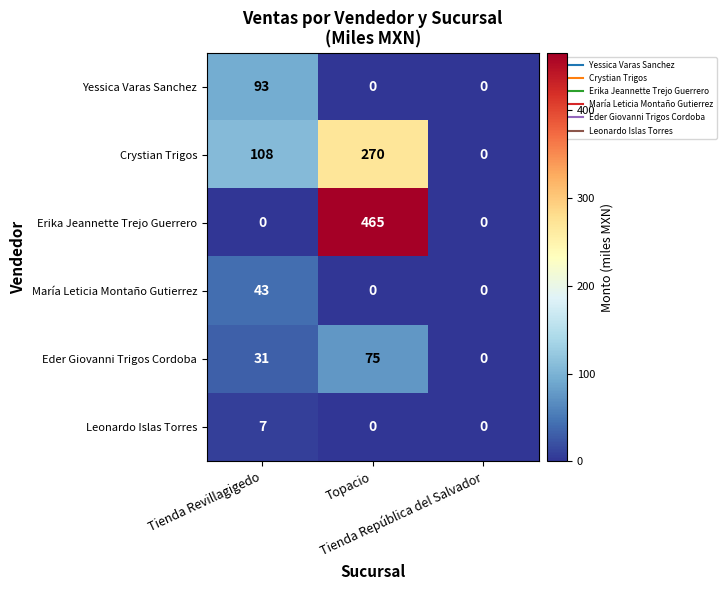

What is the sum of all Crystian Trigos values?

378